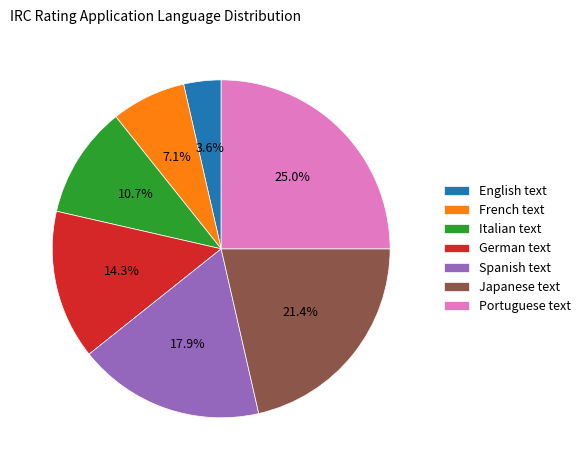

Is there a majority slice in this chart?

No